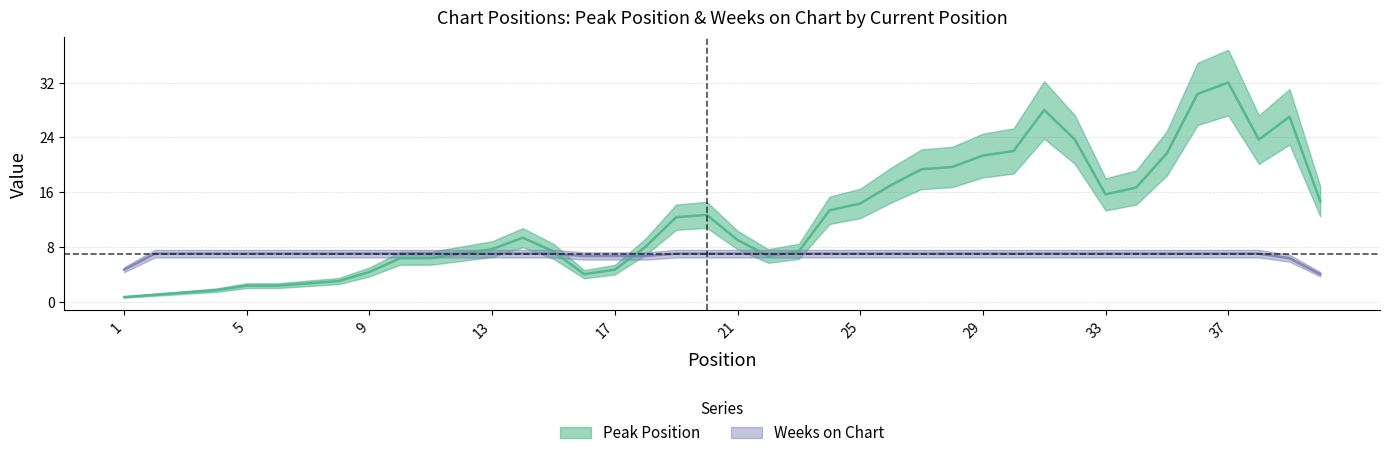

True or false: Weeks on Chart and Peak Position cross at least once.

True